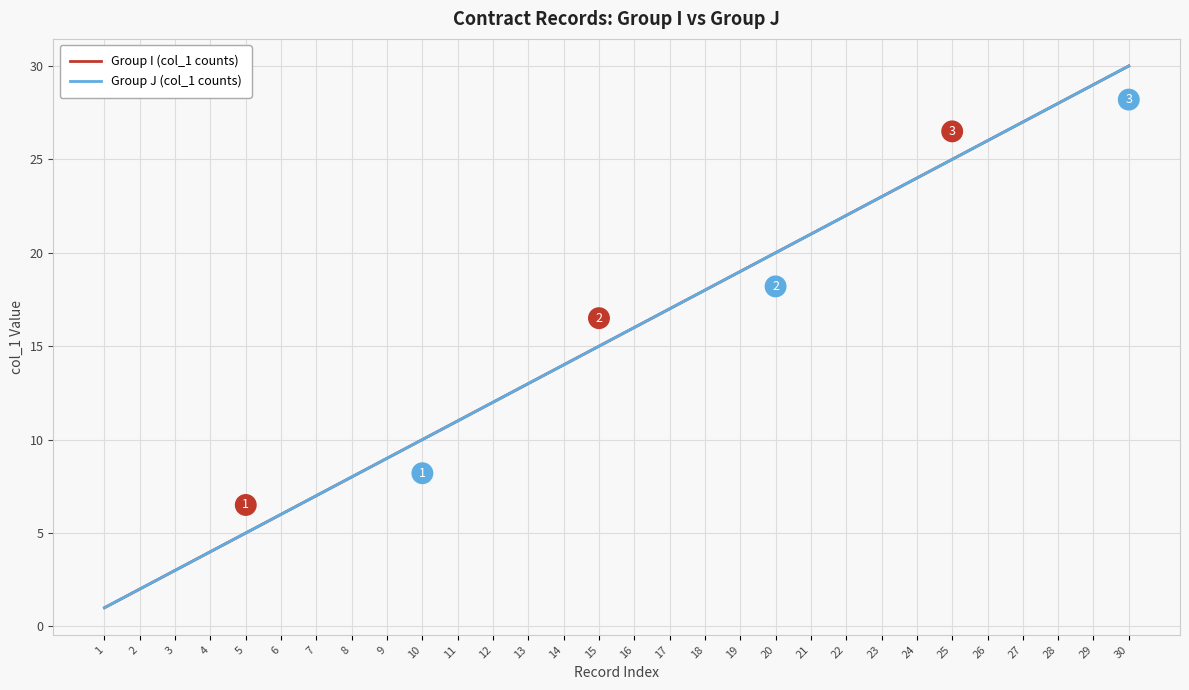

At 17, list the series in order from smallest to largest.

Group I (col_1 counts), Group J (col_1 counts)